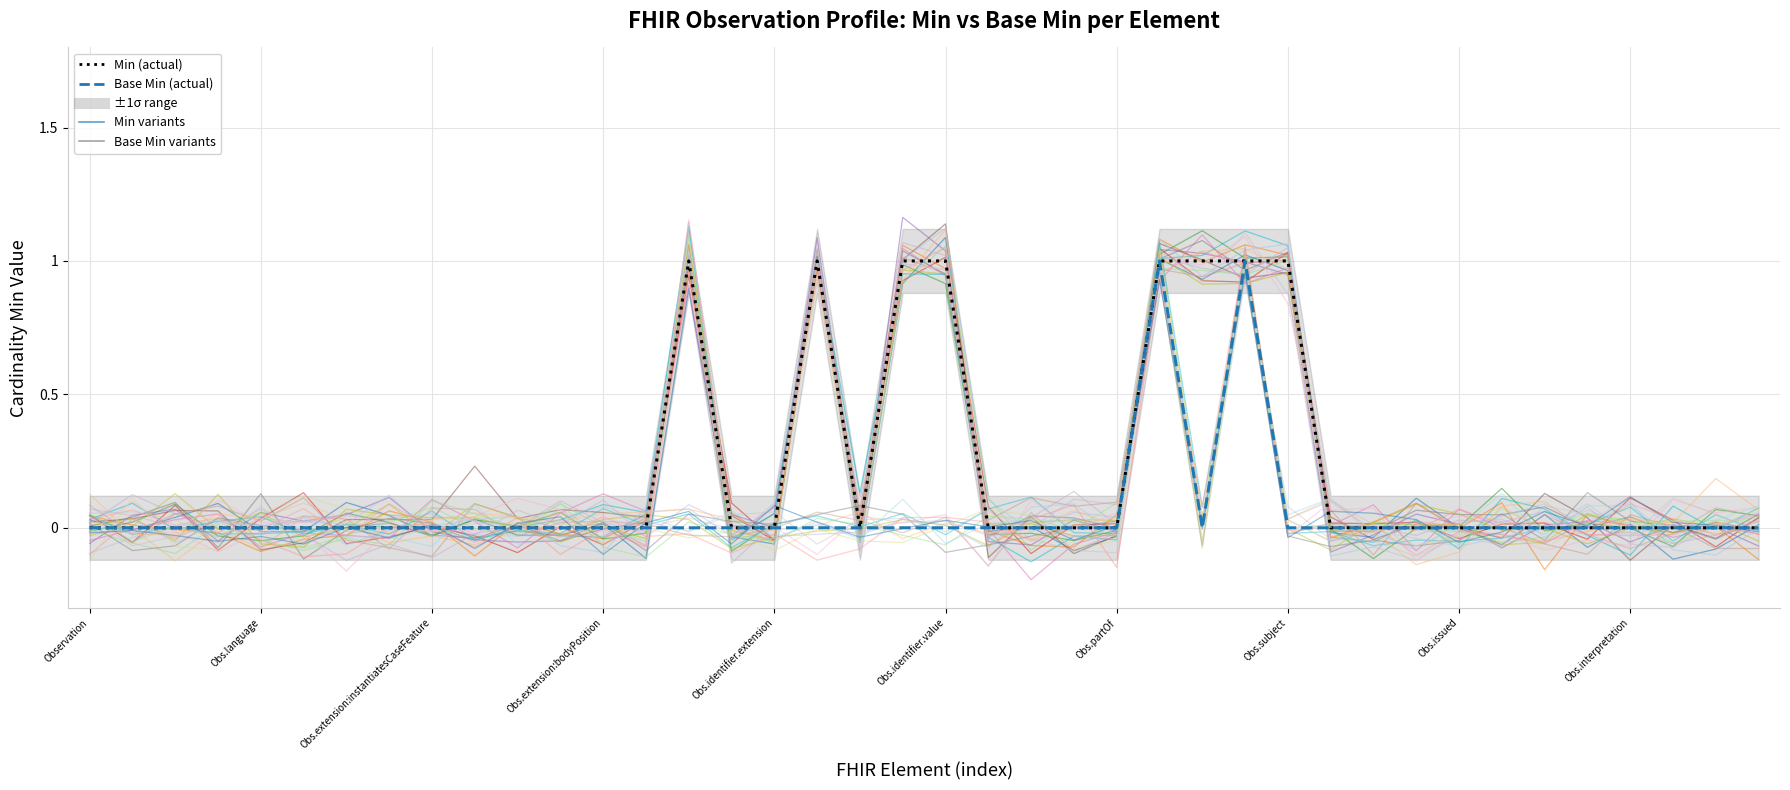

Is this an area chart (filled region under the line)?

No